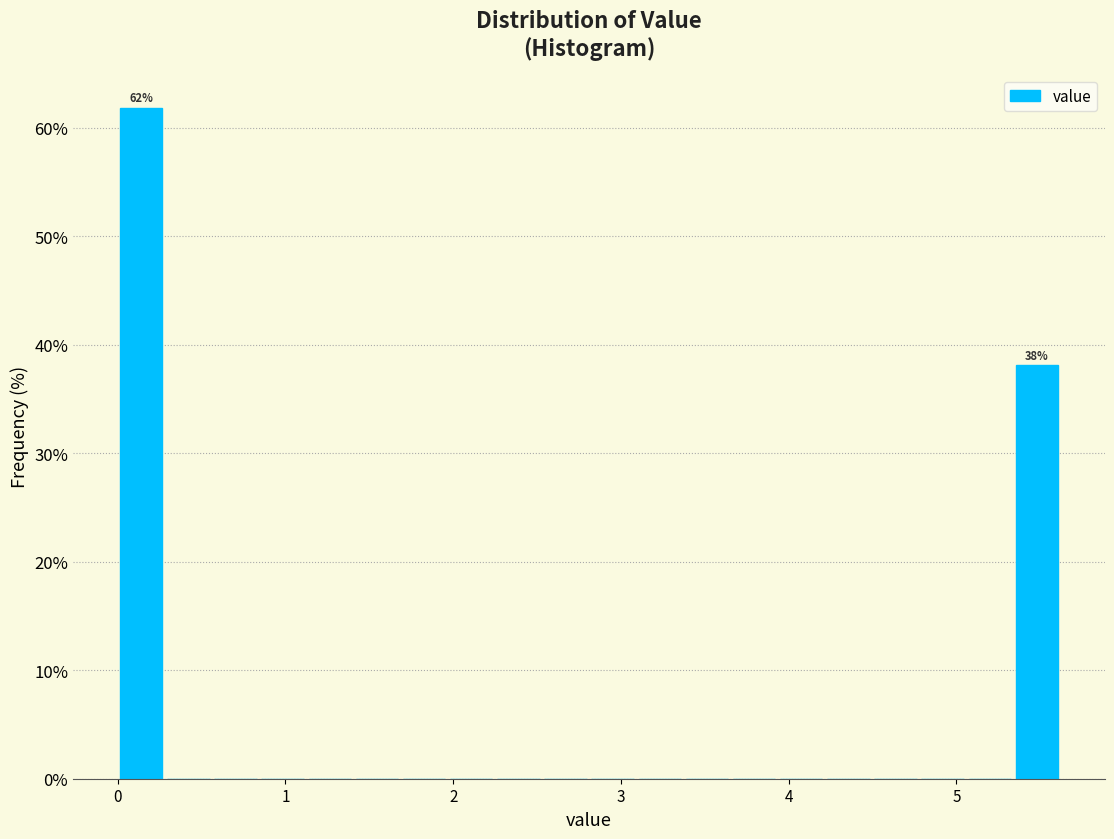

Read against the x-axis, roughly where is the centre of the tallest bar?

0.1